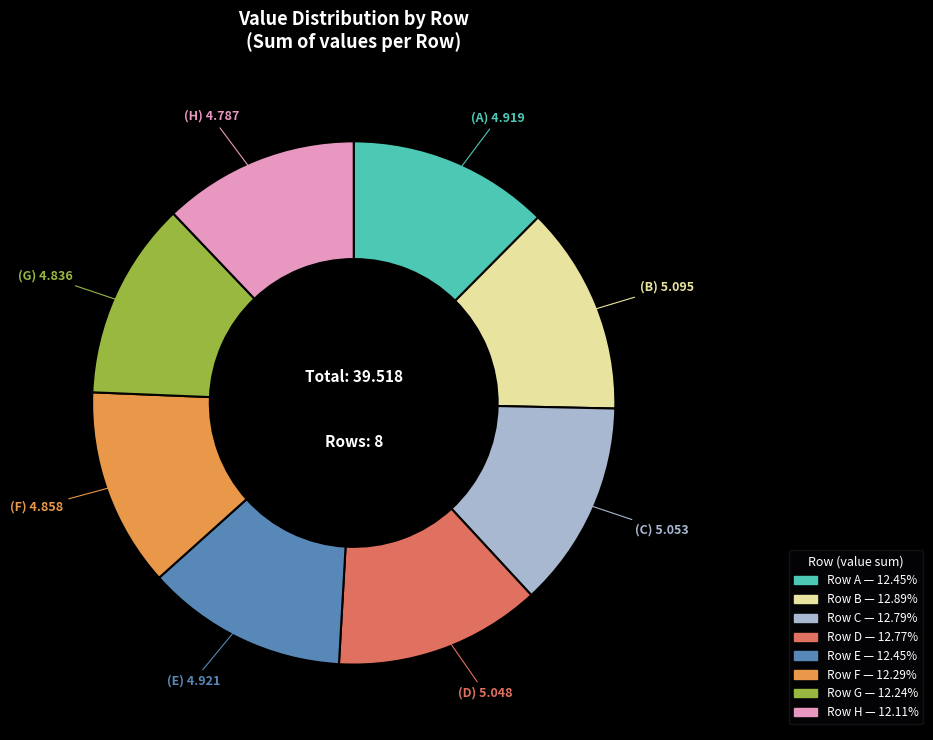

Does any single category account for the majority?

No